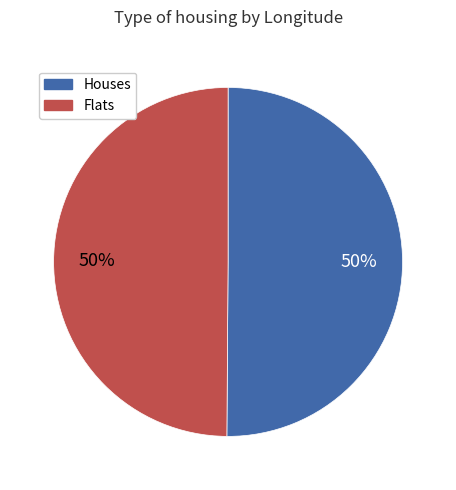

To the nearest percent, what is the average slice percentage?

50%